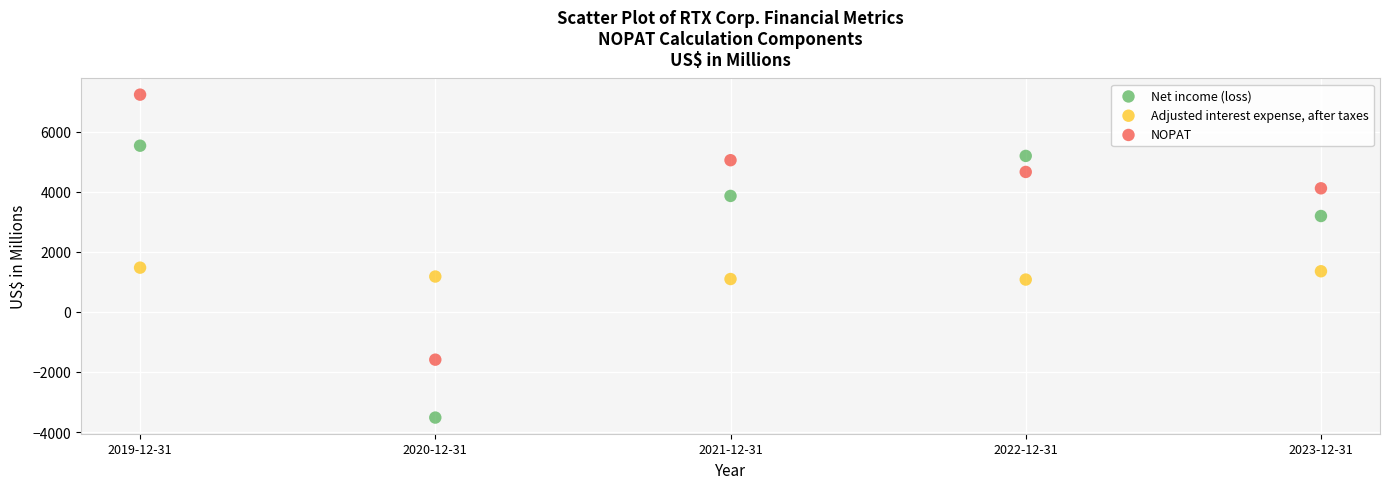

Which series reaches the minimum Y coordinate?

Net income (loss)